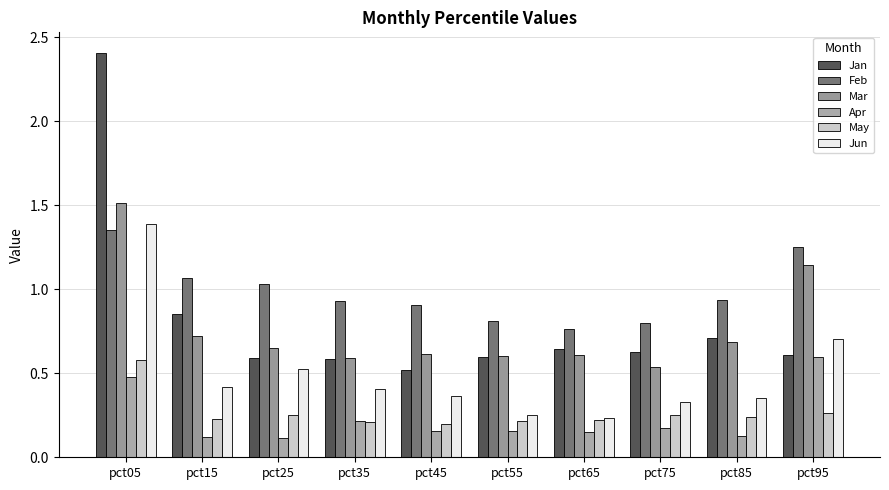

What are all the series names shown in the legend?

Jan, Feb, Mar, Apr, May, Jun